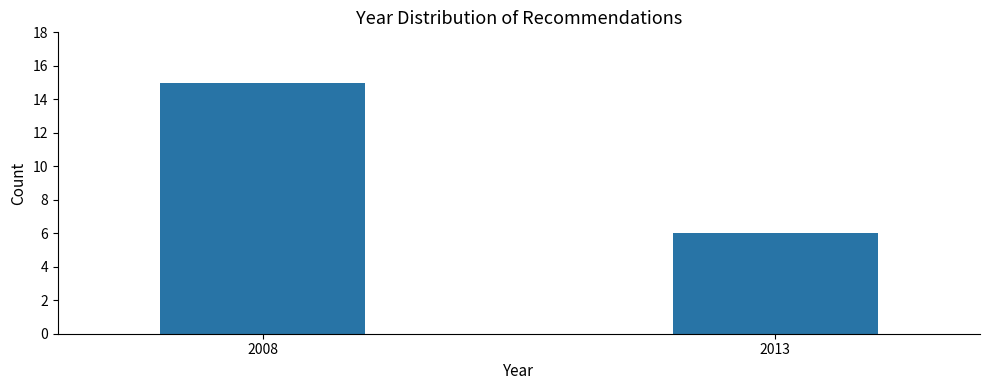

Reading left to right, list all the values displayed in this chart.

15	6